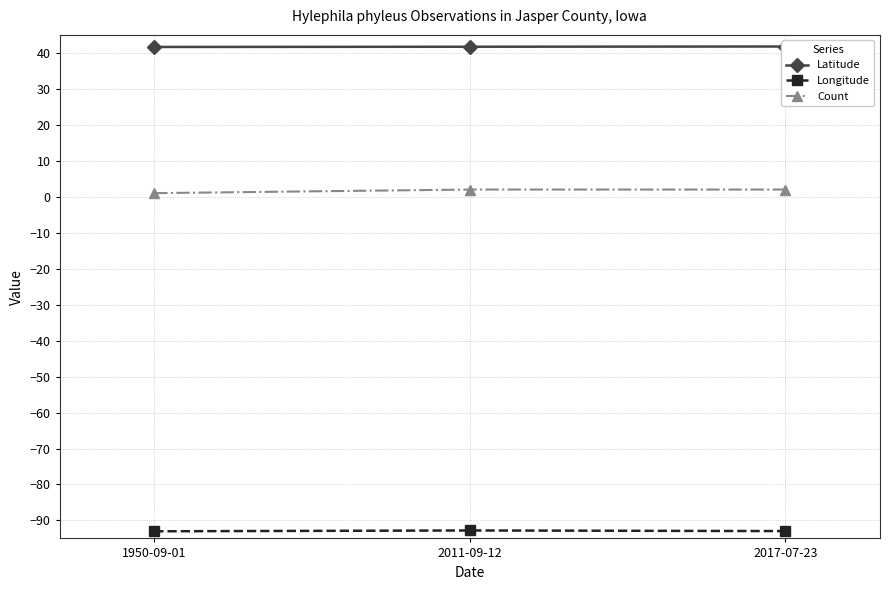

What is the difference between the maximum and minimum values in the Count series?

1.0